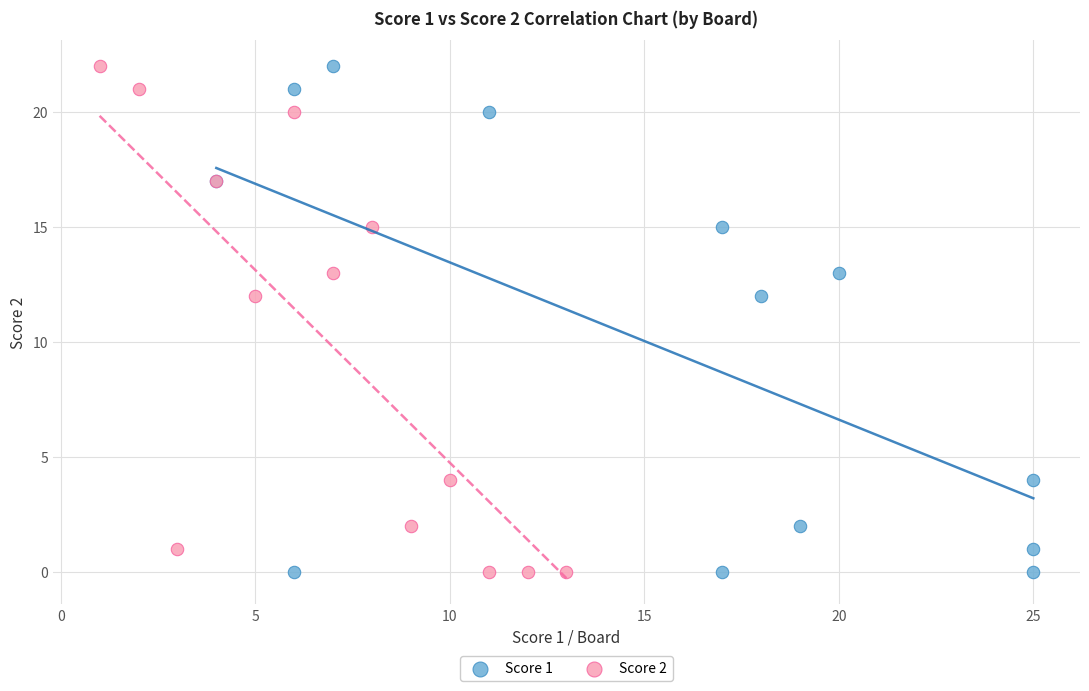

What are all the series names shown in the legend?

Score 1, Score 2